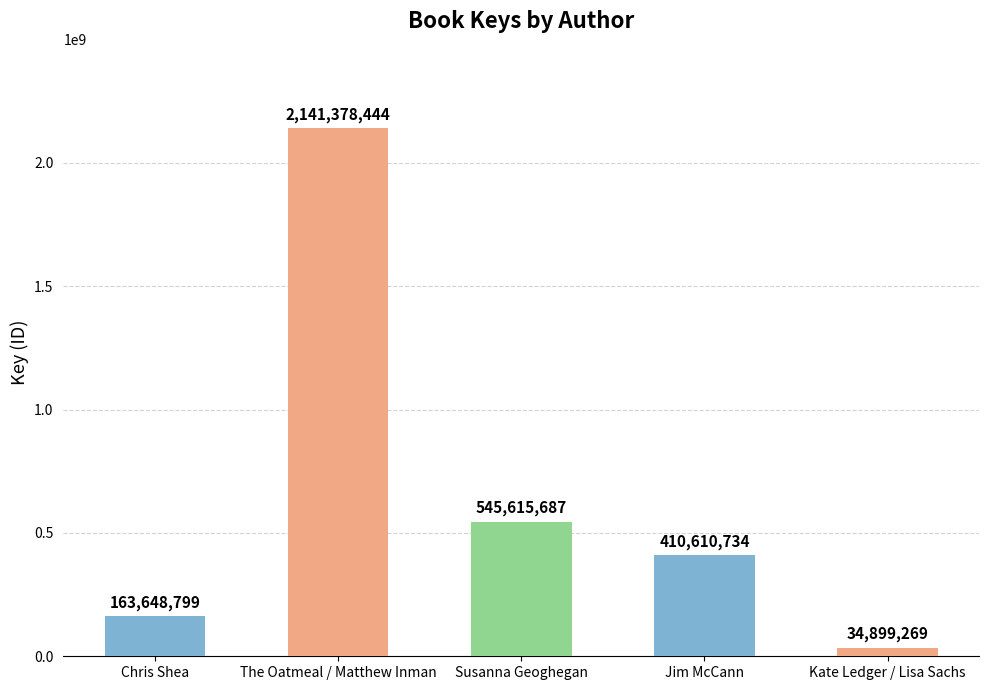

What position from the left is Jim McCann?

4